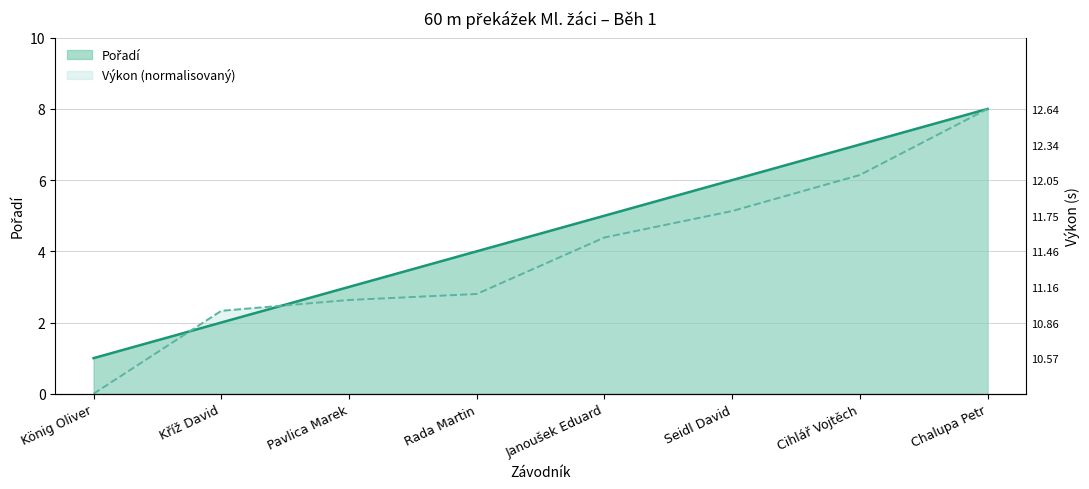

The value of Výkon at Cihlář Vojtěch is 6.1. True or false?

True